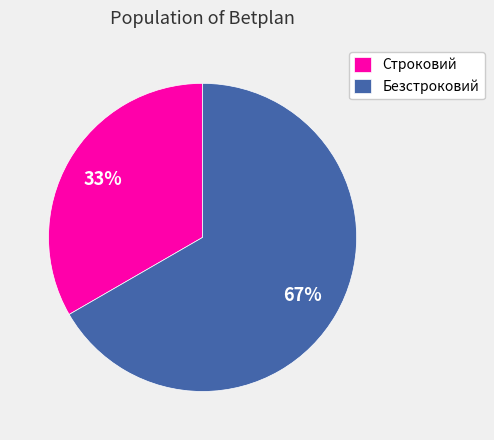

What is the ratio of the value at Строковий to the value at Безстроковий?

0.5